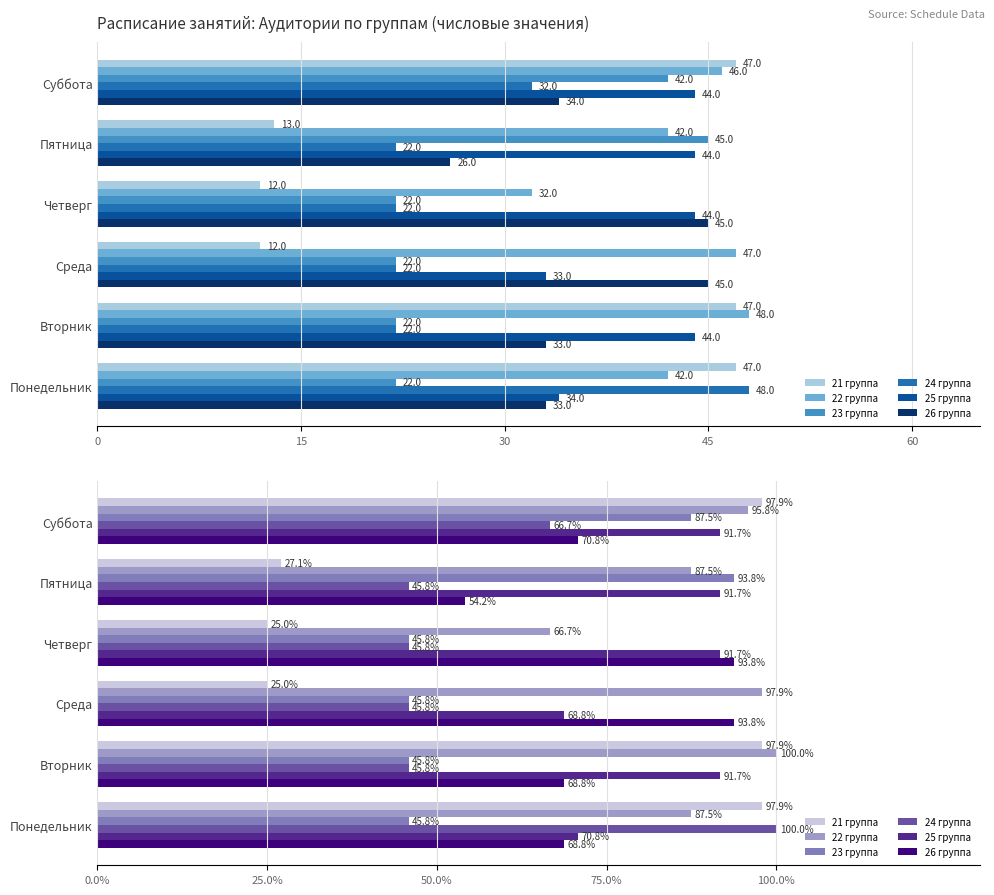

Which series has the largest range (max minus min)?

21 группа